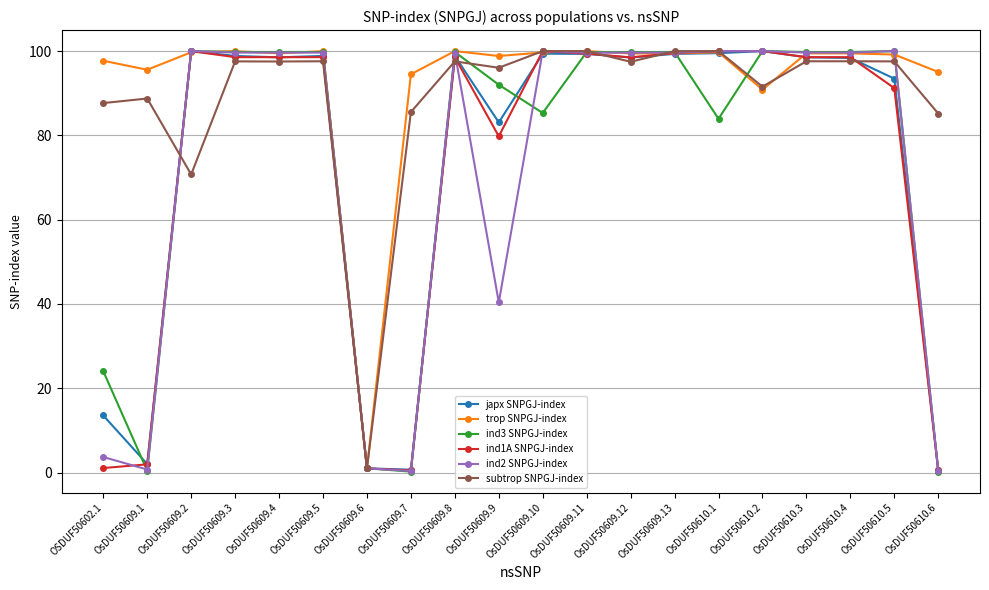

Count the number of data series in this chart.

6